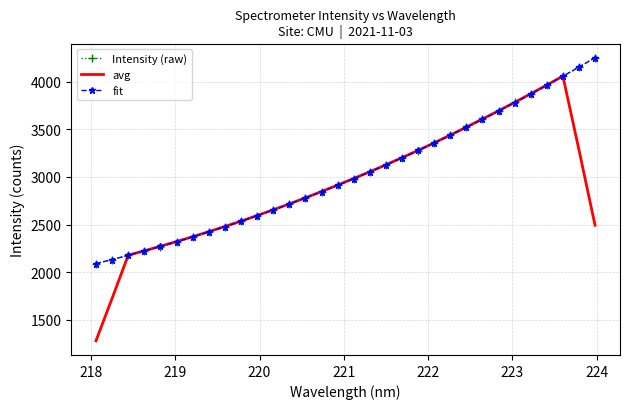

What is the average value of the avg series?

2907.4